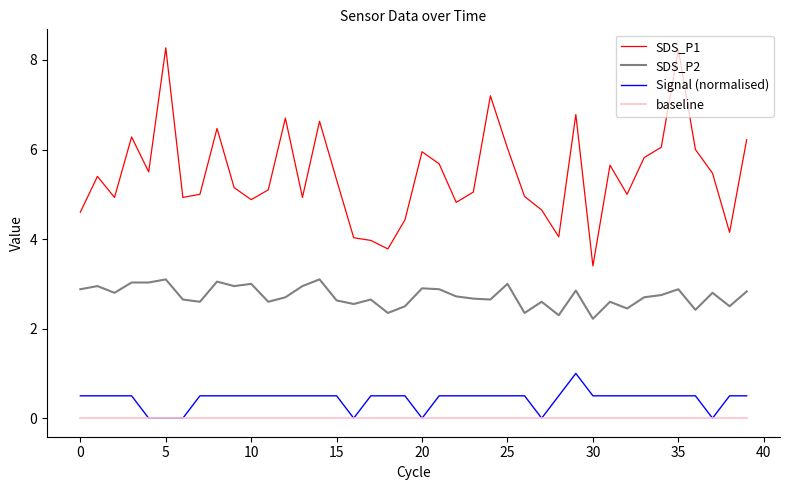

Which series has the largest range (max minus min)?

SDS_P1